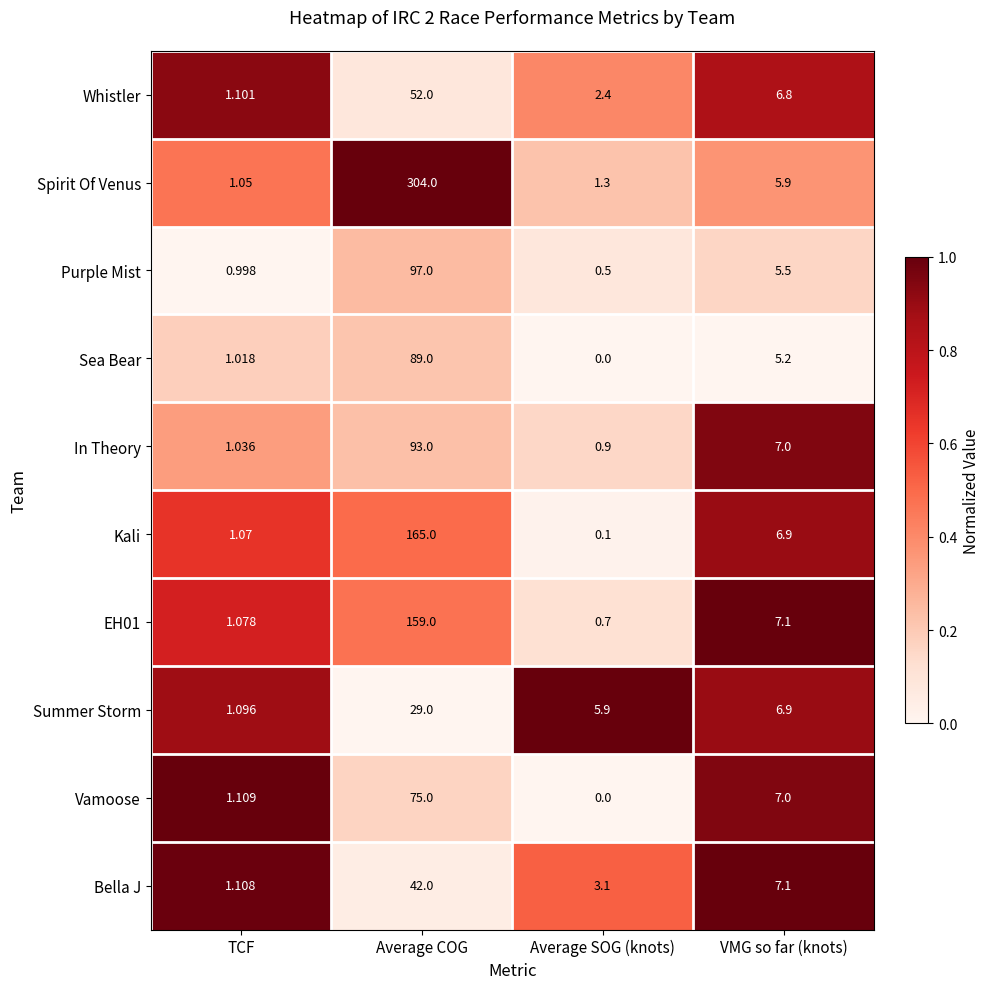

List the labels in order of EH01 value, smallest first.

Average SOG (knots), TCF, VMG so far (knots), Average COG